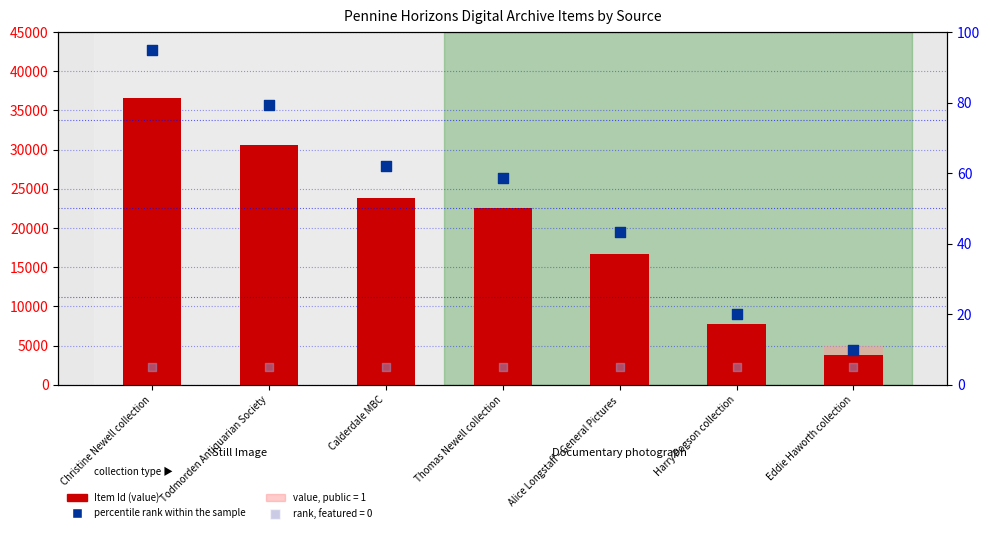

At how many categories does at least one series exceed 30501?

2